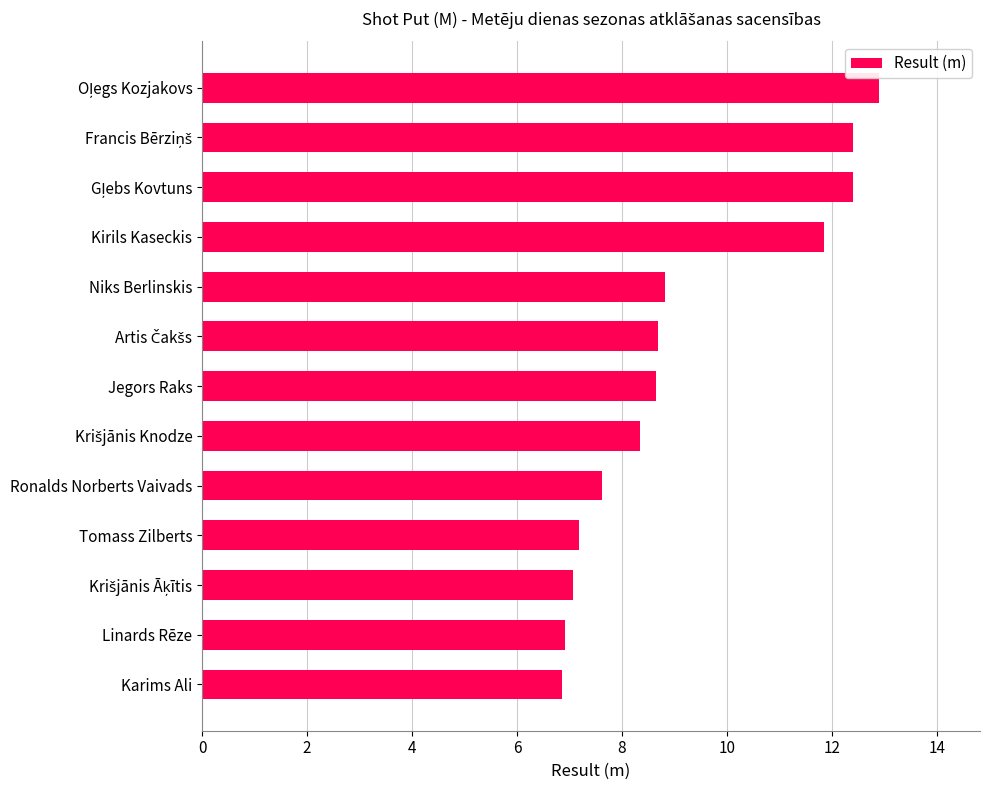

What is the approximate value at Jegors Raks?

8.7